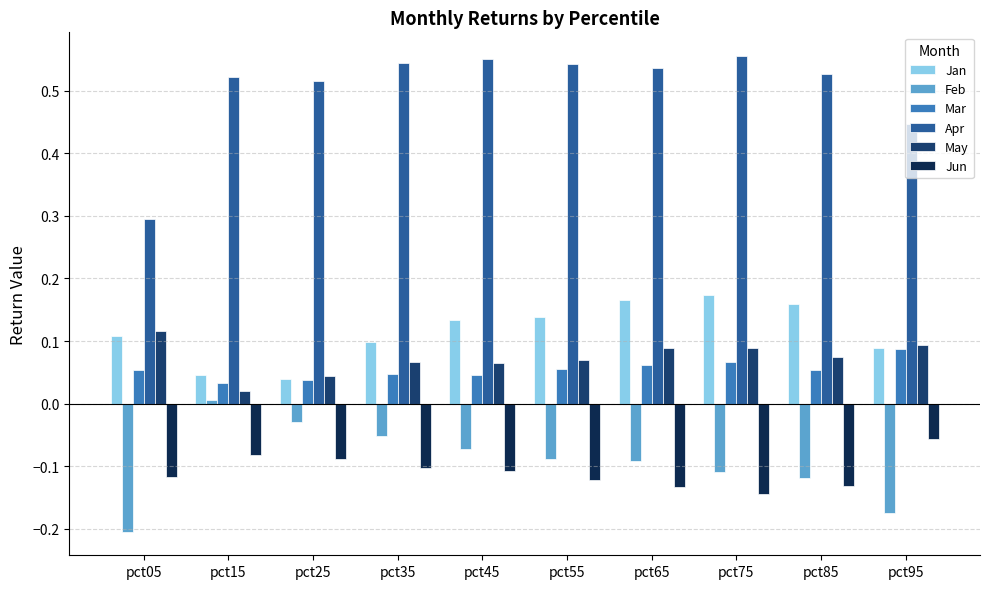

The Jan series shows 0.1 at pct35. True or false?

True